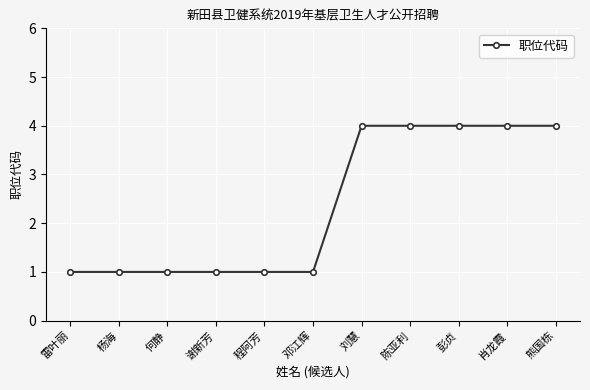

What is the label of the 3rd point from the left?

何静